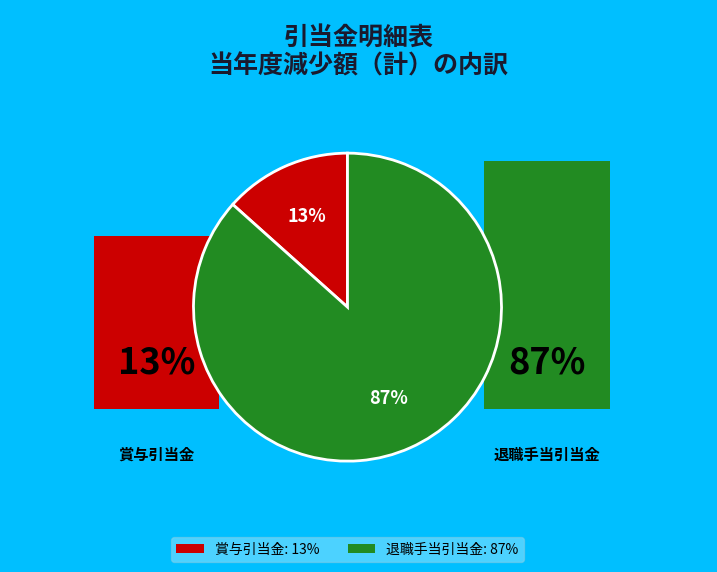

To the nearest percent, what is the combined percentage of 退職手当引当金 and 賞与引当金?

100%